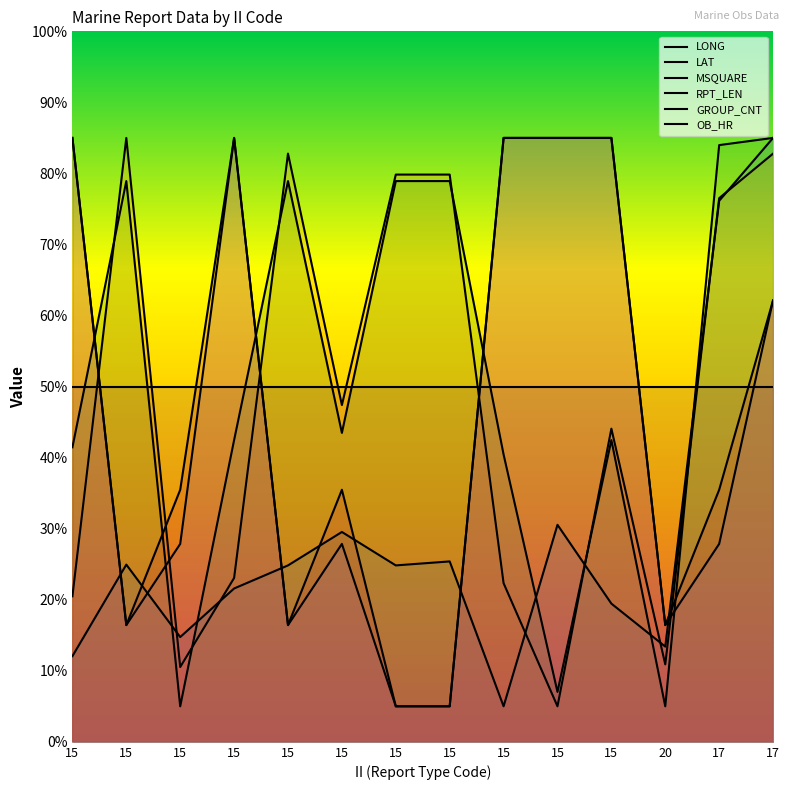

At which label does LAT reach its peak?

15